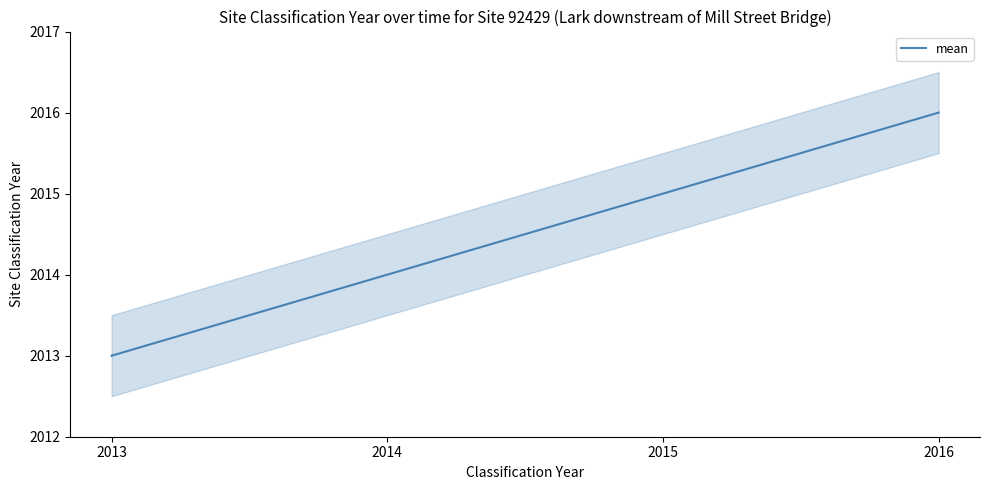

Rank the categories by value from lowest to highest.

2013, 2014, 2015, 2016